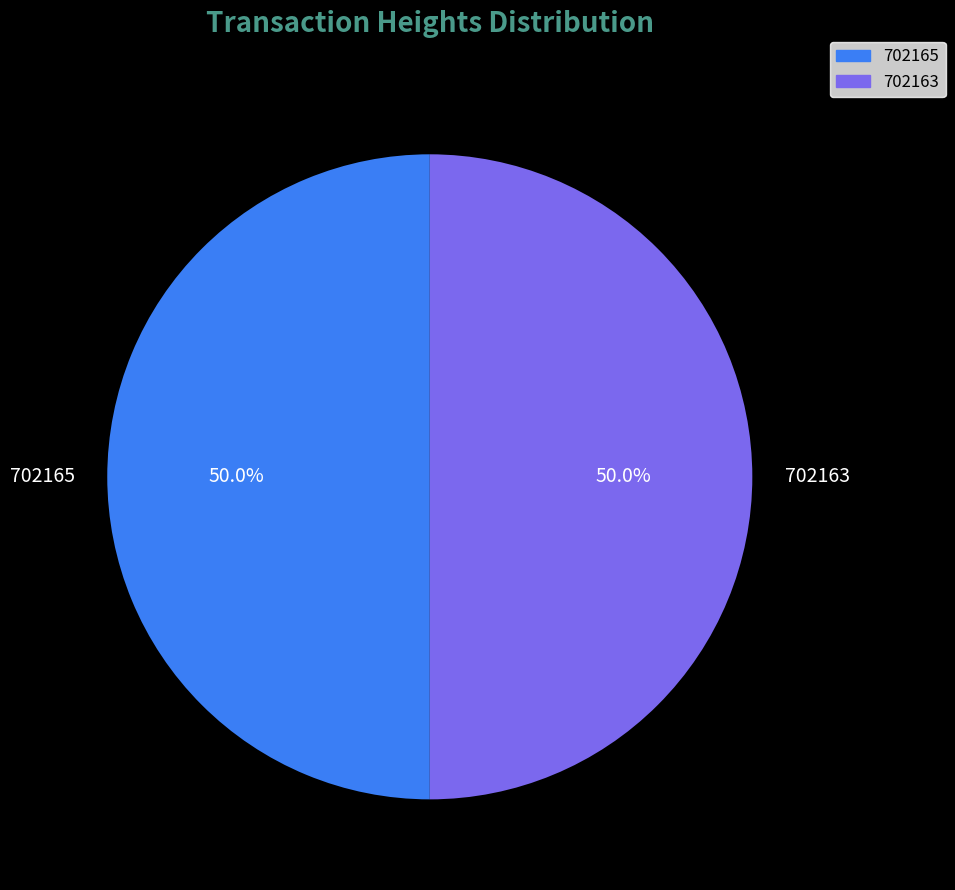

The 702165 slice represents 61% of the pie. True or false?

False